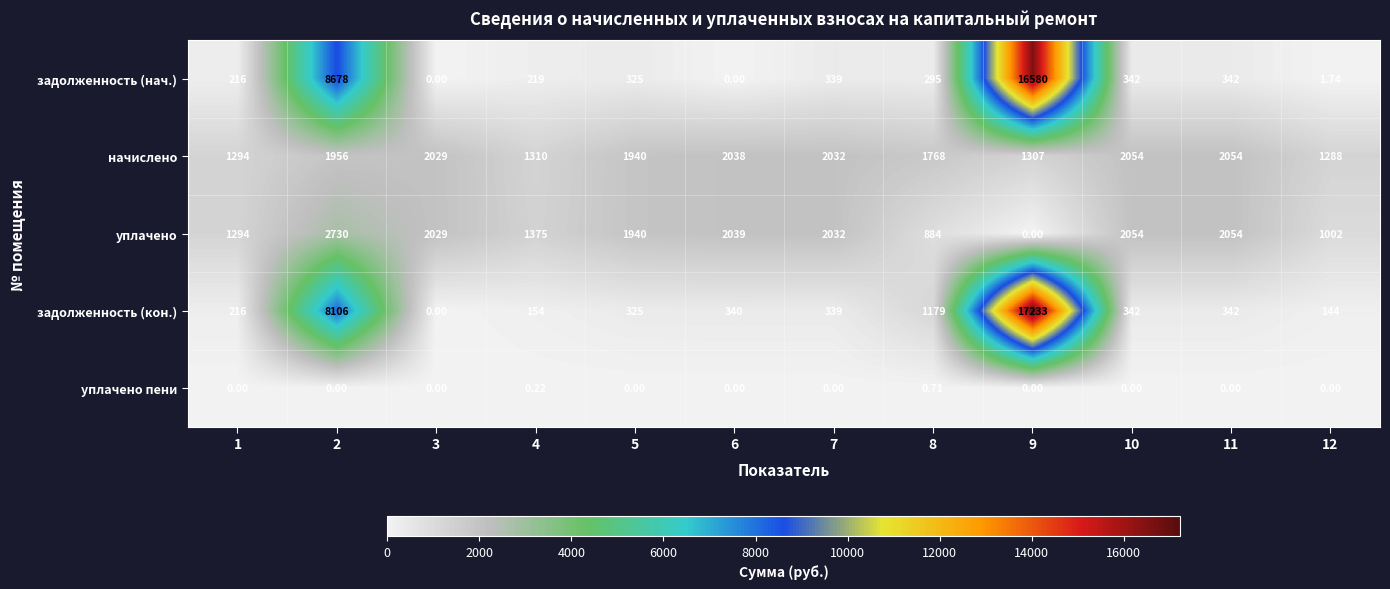

List the series in order of their peak value, lowest first.

уплачено пени, начислено, уплачено, задолженность (нач.), задолженность (кон.)